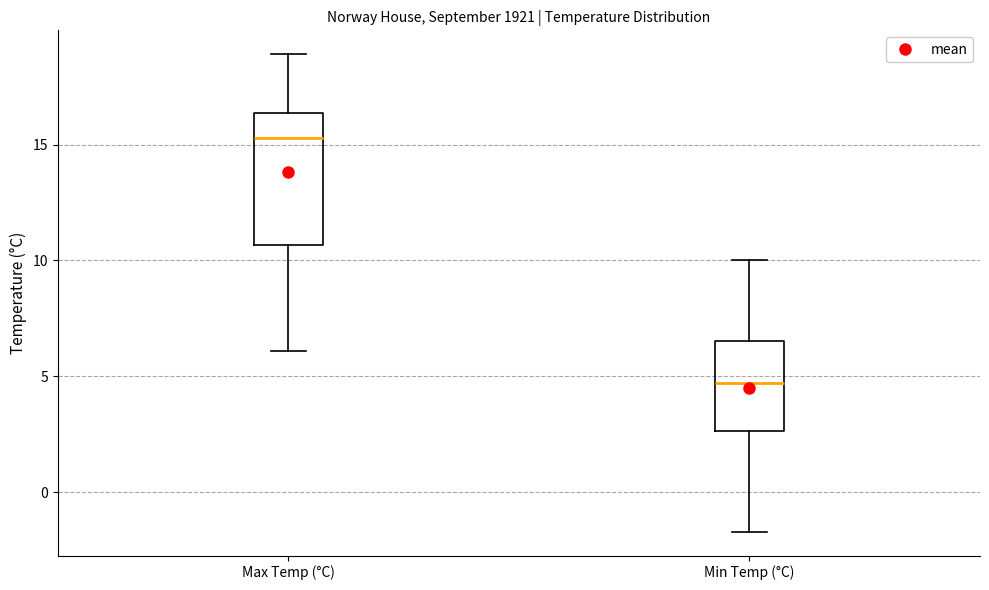

Where does the lower whisker of the box for Min Temp (°C) end on the y-axis? The values are not printed on the chart, so give them approximately, as read against the axis.

-1.5